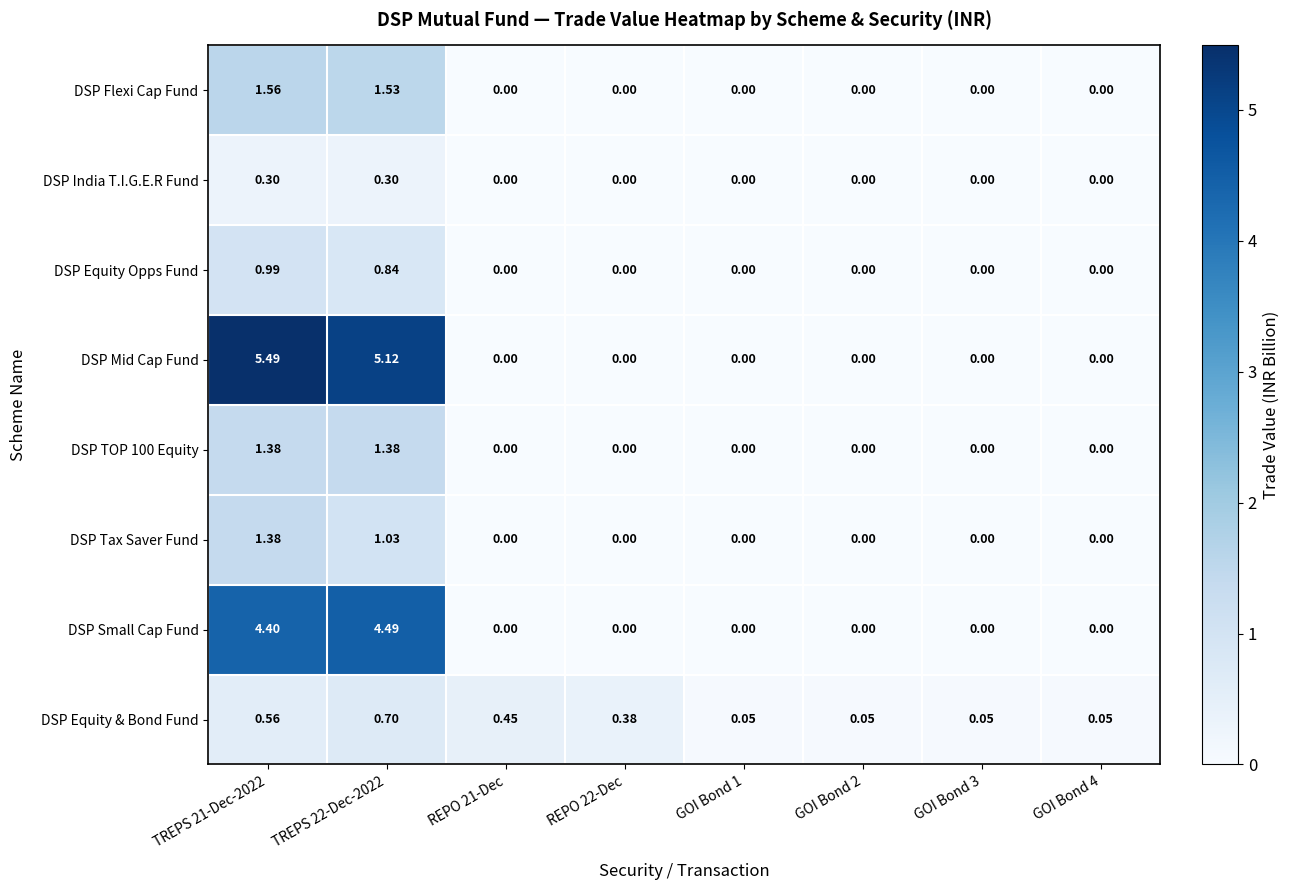

Which series changed the most between TREPS 21-Dec-2022 and GOI Bond 2?

DSP Mid Cap Fund